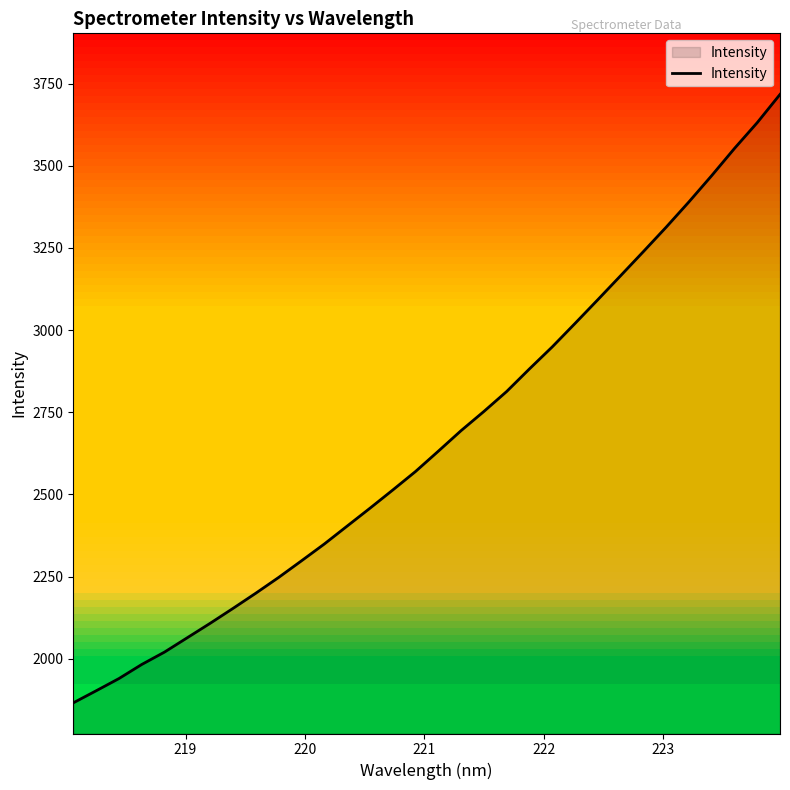

What is the greatest value displayed?

3717.3